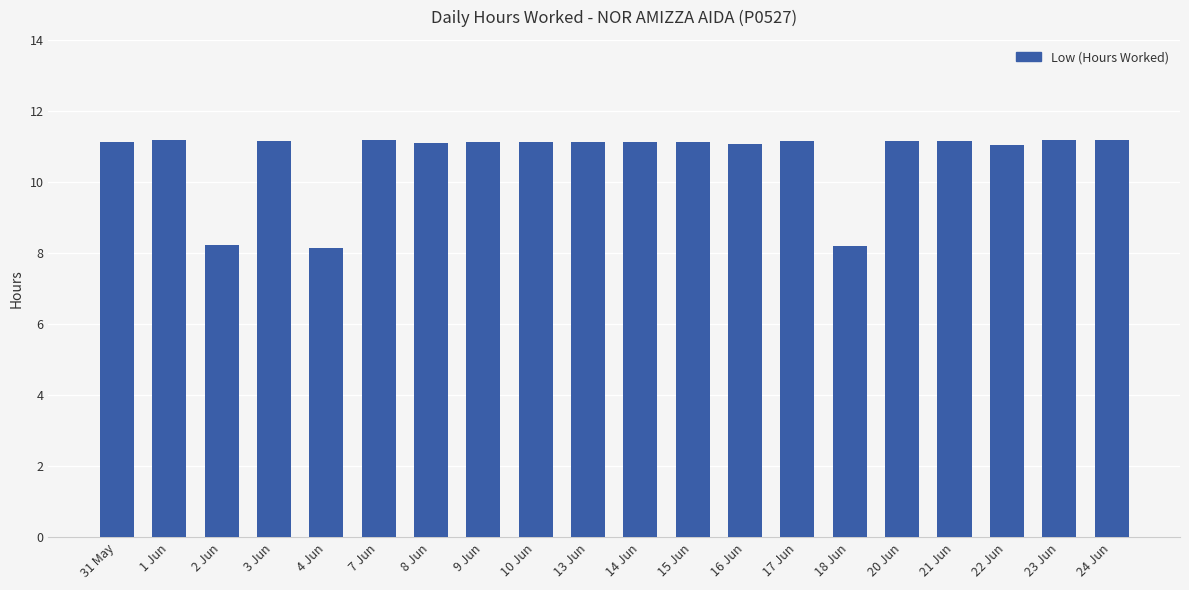

What is the label of the 7th bar from the right?

17 Jun